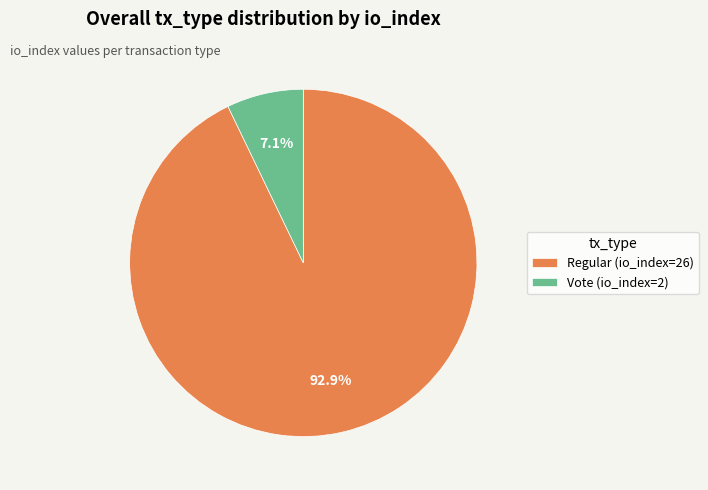

Which has a higher value, Vote (io_index=2) or Regular (io_index=26)?

Regular (io_index=26)